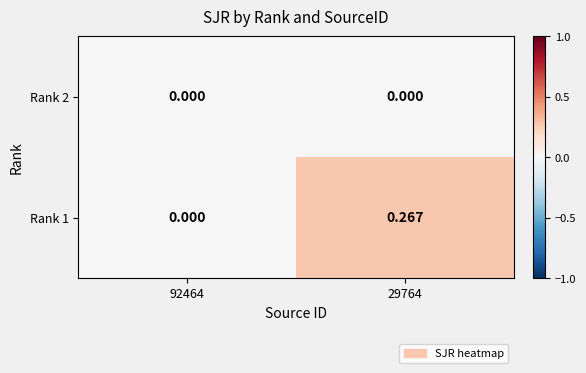

How many categories are shown in the chart?

2